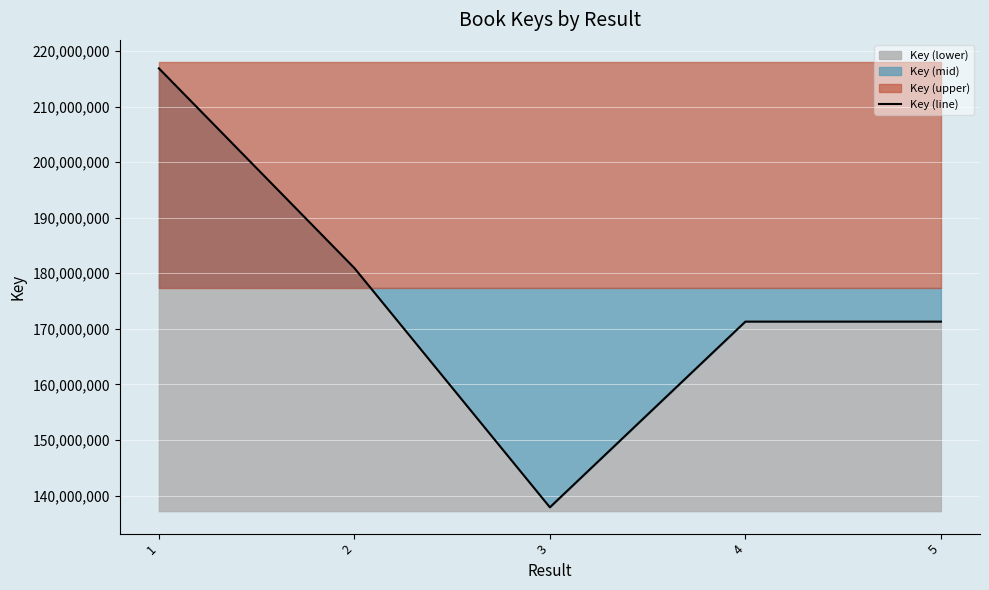

What is the sum of all values?

878254682